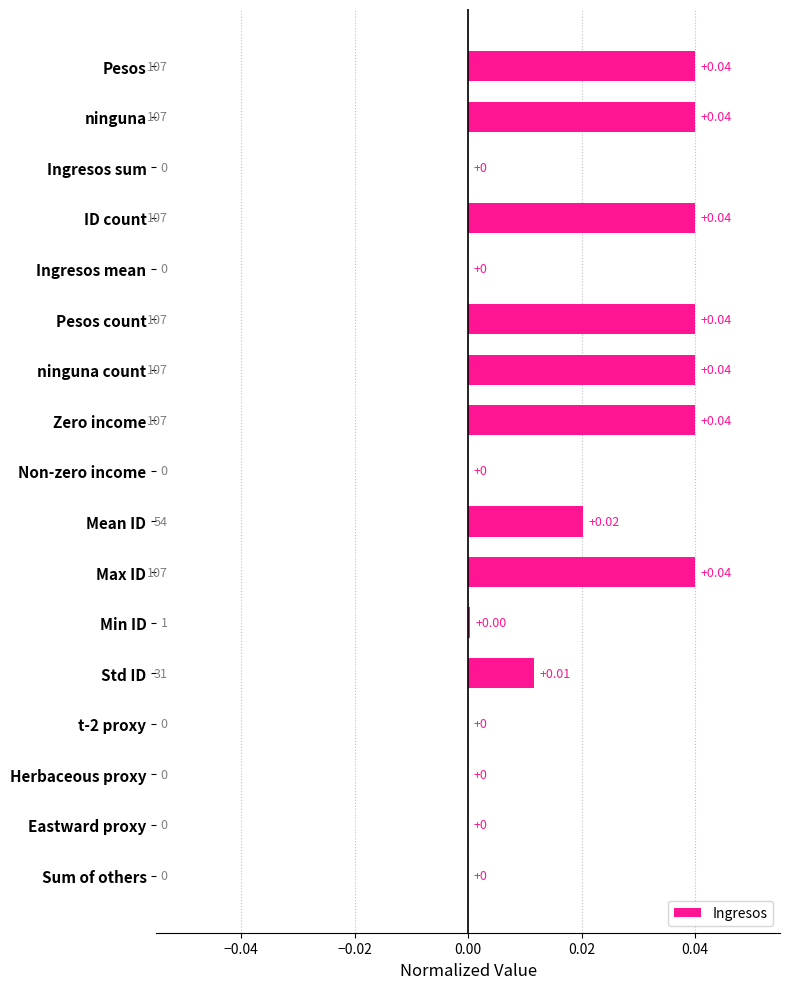

Which has a higher value, Zero income or Non-zero income?

Zero income